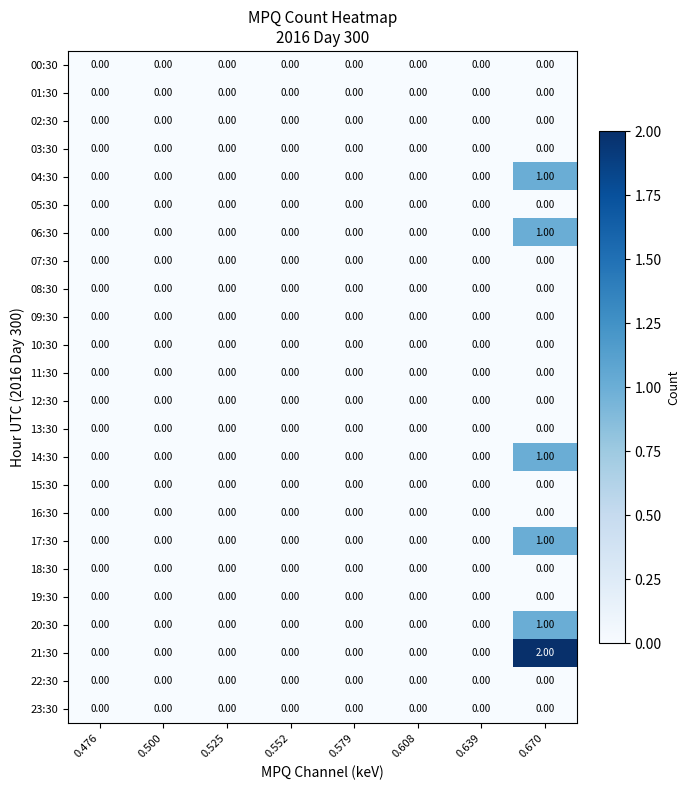

Which series has the largest range (max minus min)?

21:30